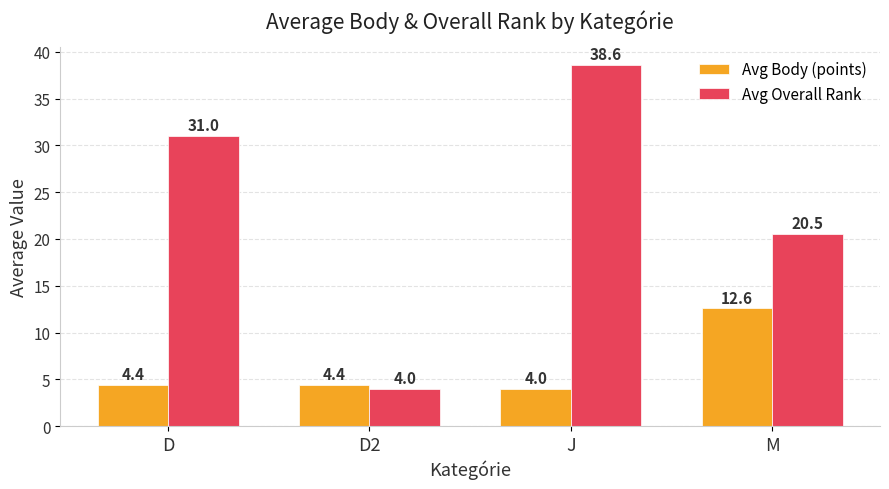

Reading right to left, extract all data points from this chart.

Avg Body (points): 12.6	4.0	4.4	4.4
Avg Overall Rank: 20.5	38.6	4.0	31.0